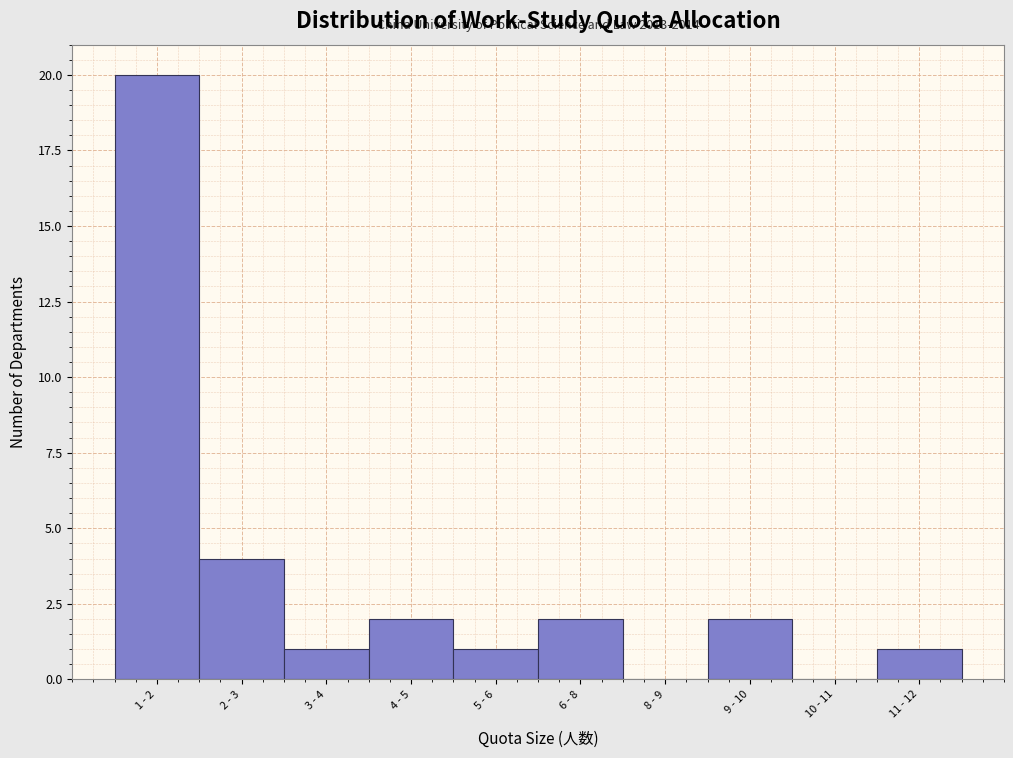

Reading left to right, extract all data points from this chart.

1 - 2=20	2 - 3=4	3 - 4=1	4 - 5=2	5 - 6=1	6 - 8=2	8 - 9=0	9 - 10=2	10 - 11=0	11 - 12=1